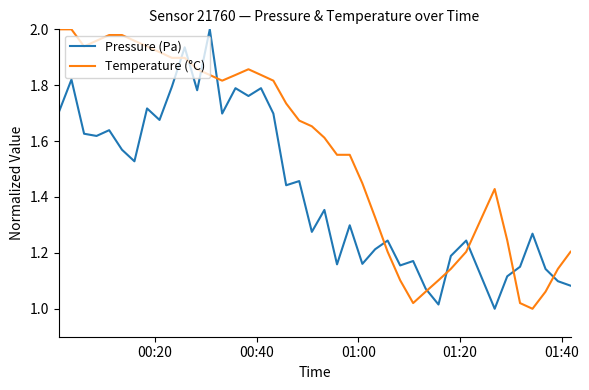

Which series has the largest total across all categories?

Temperature (°C)